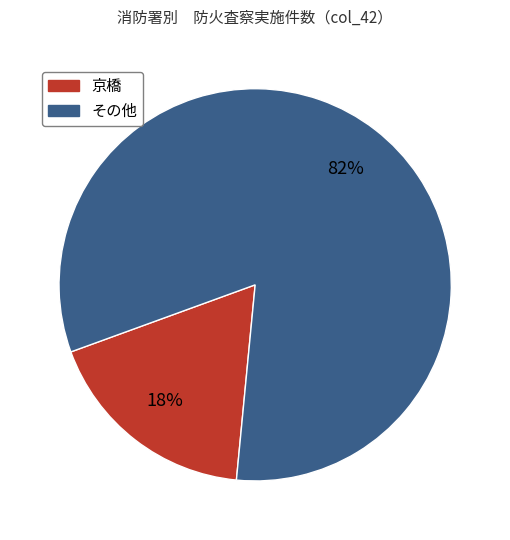

To the nearest percent, what is the average slice percentage?

50%